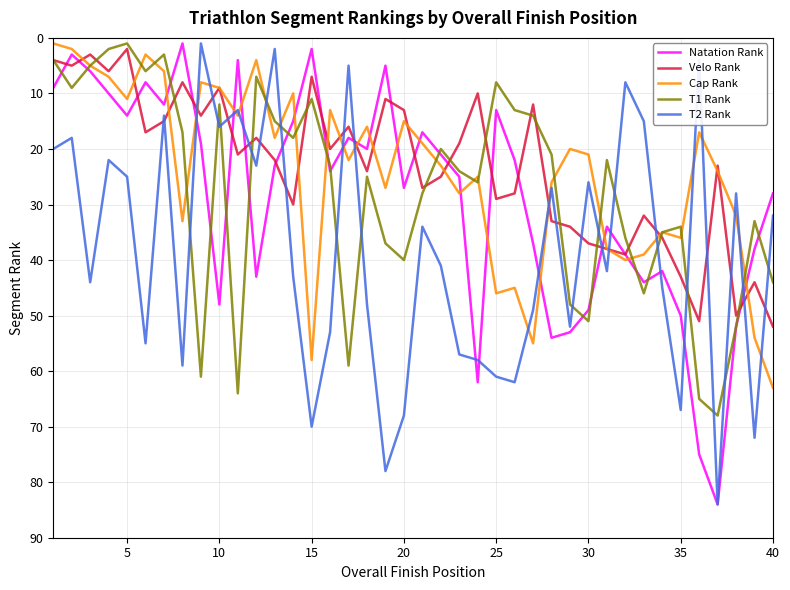

True or false: Natation Rank and T2 Rank cross at least once.

True